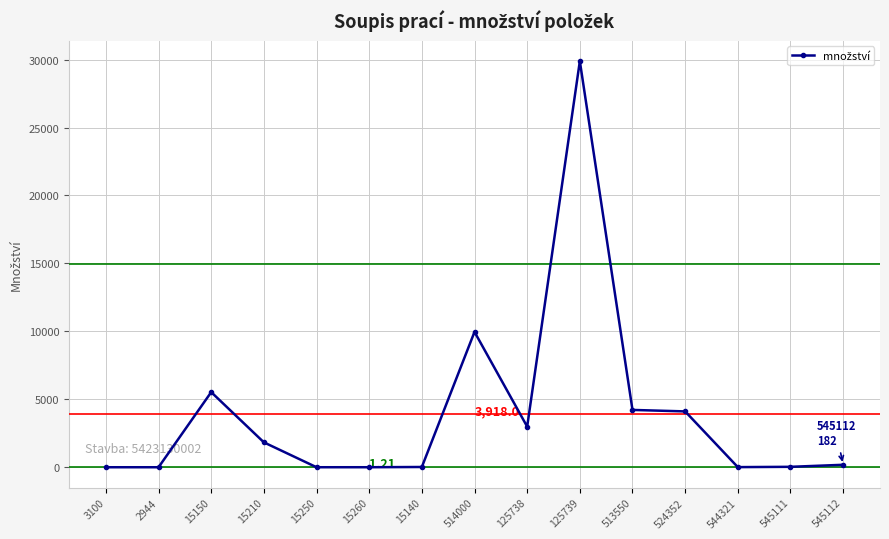

Which has a higher value, 125738 or 545111?

125738